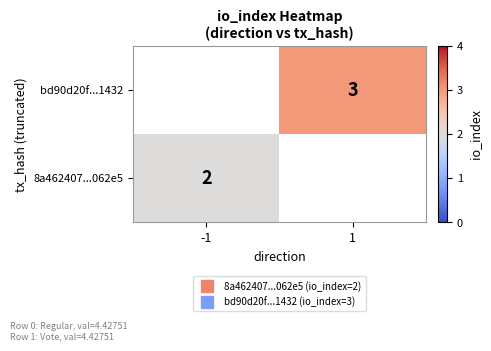

Count the number of data series in this chart.

2